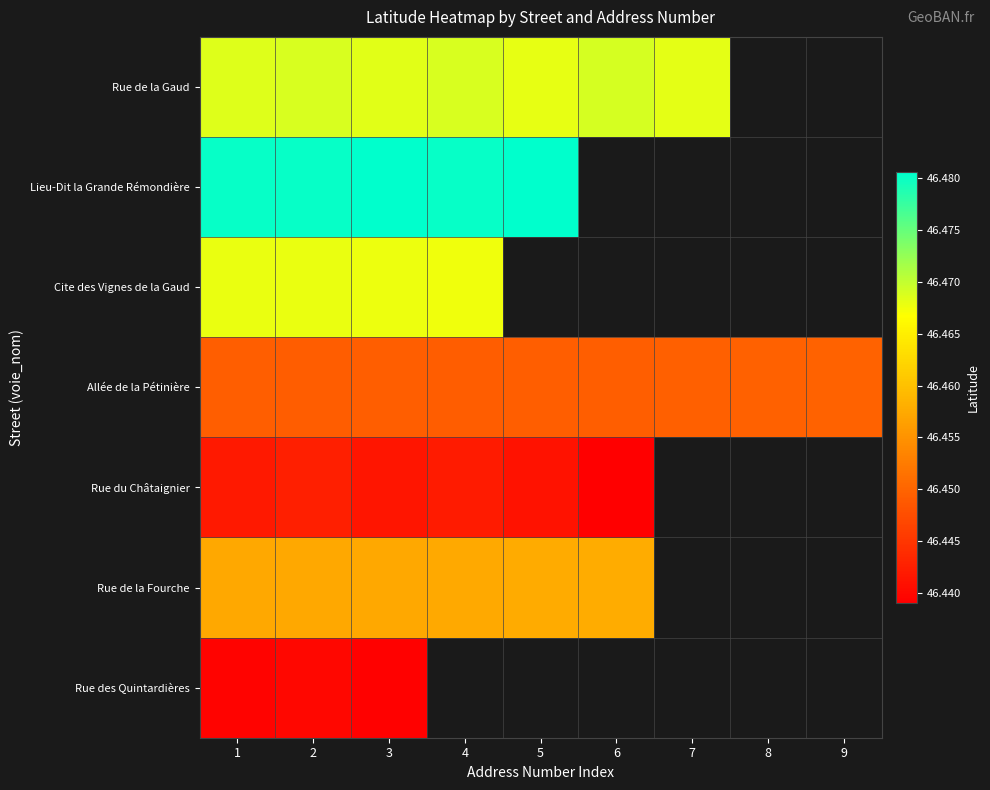

What is the total value across all series at 2?

325.2